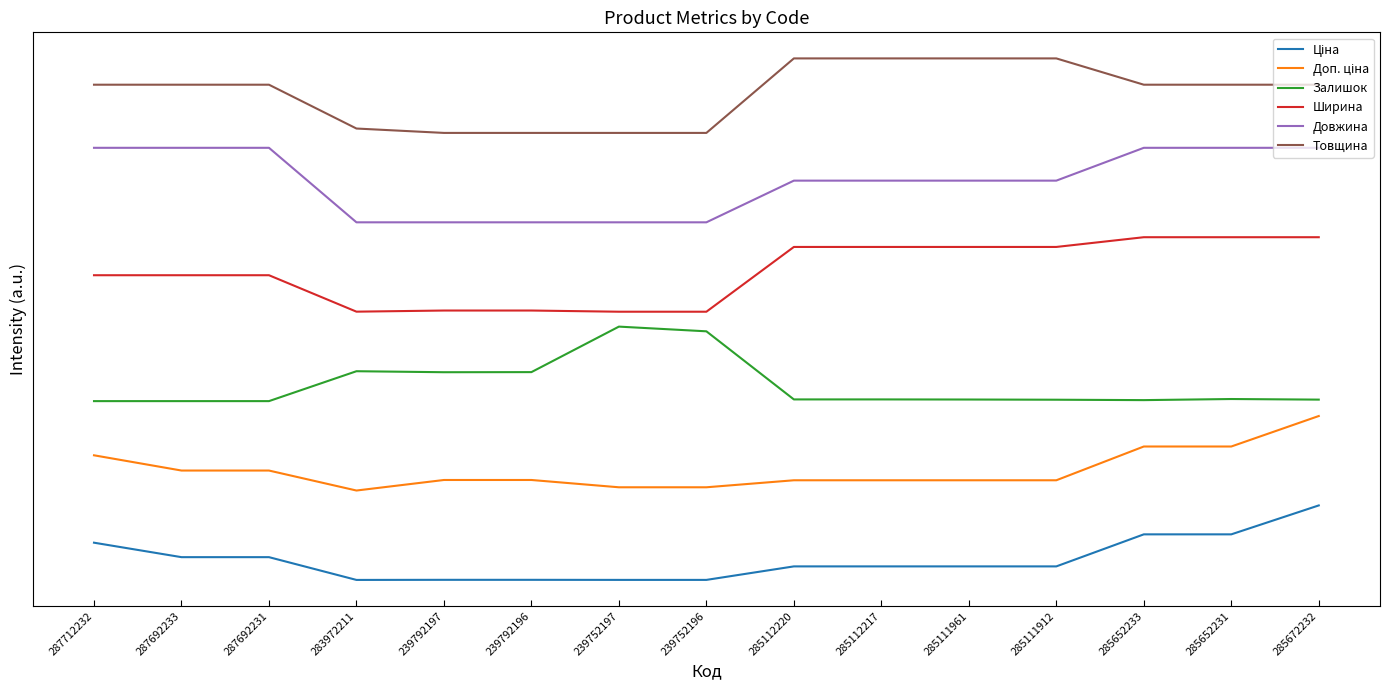

What is the difference between the maximum and minimum values in the Залишок series?

1.0